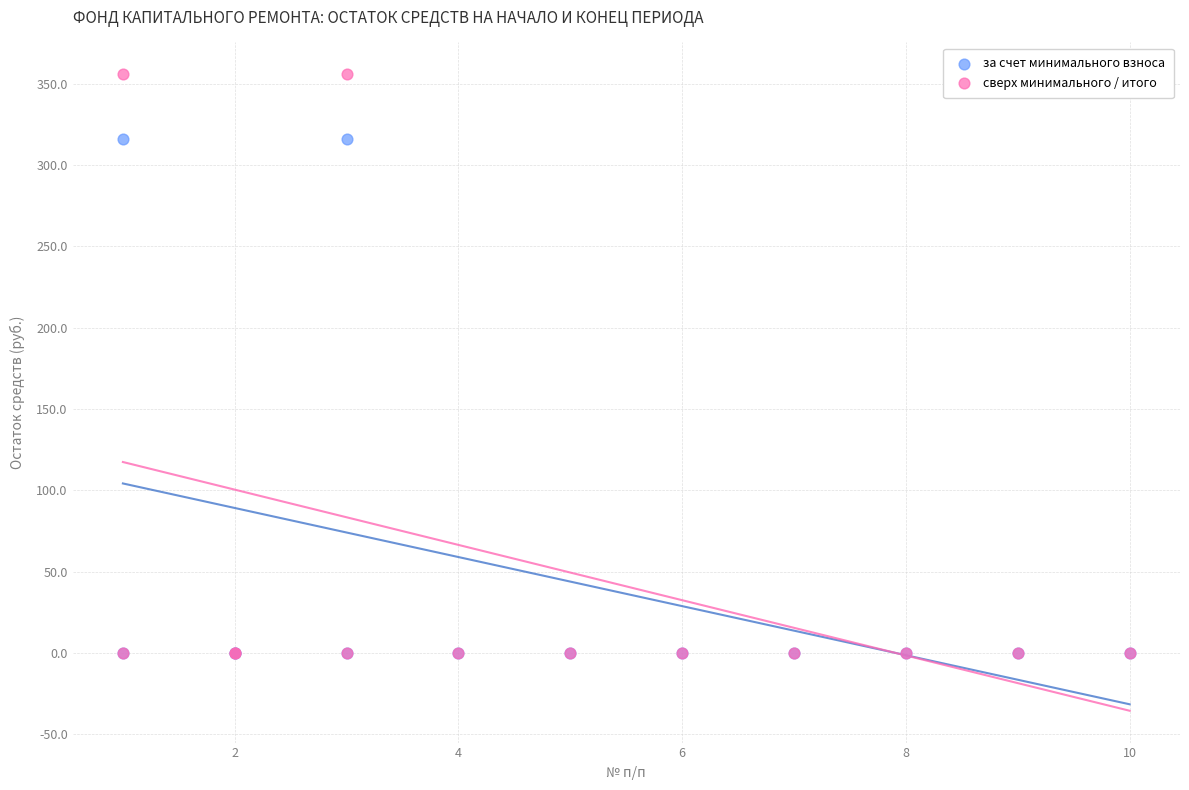

What are all the series names shown in the legend?

за счет минимального взноса, сверх минимального / итого